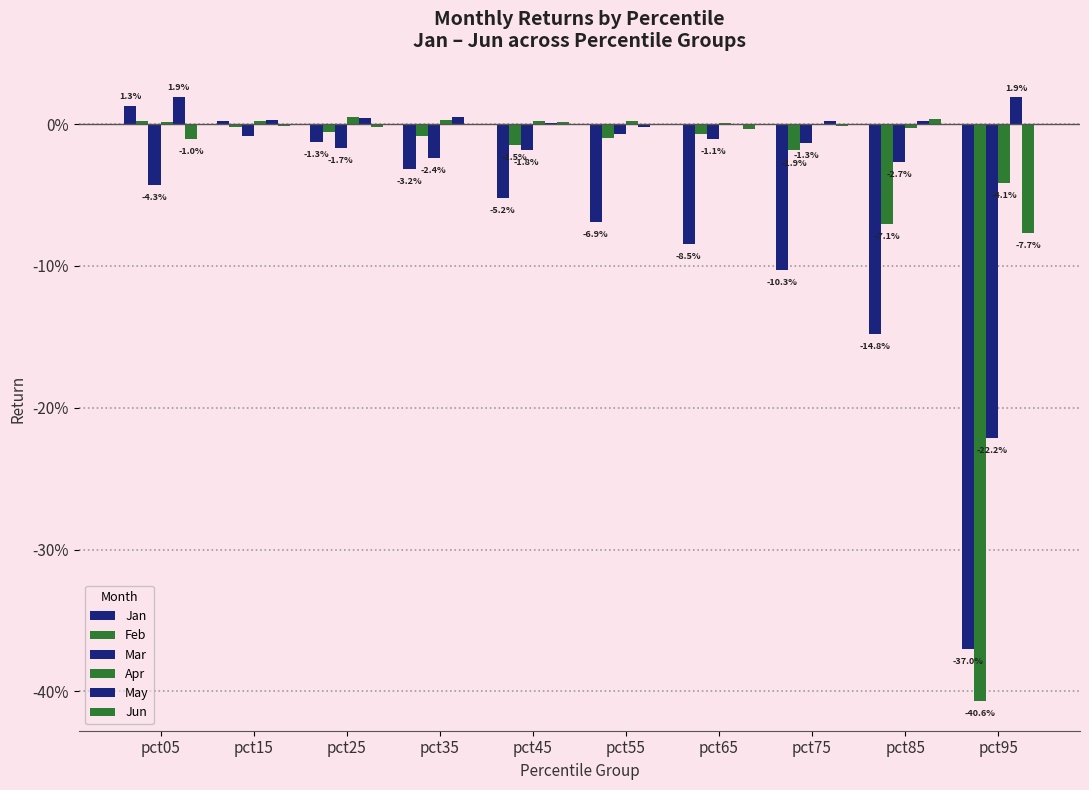

The Jun series shows -0.0 at pct35. True or false?

False